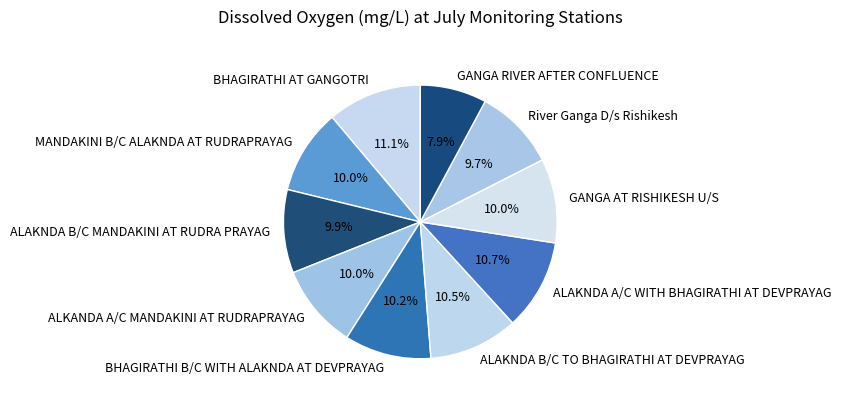

What is the smallest slice in the pie chart?

GANGA RIVER AFTER CONFLUENCE